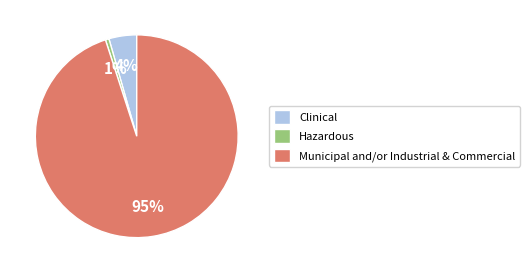

To the nearest percent, what is the difference between the largest and smallest slice percentages?

94%